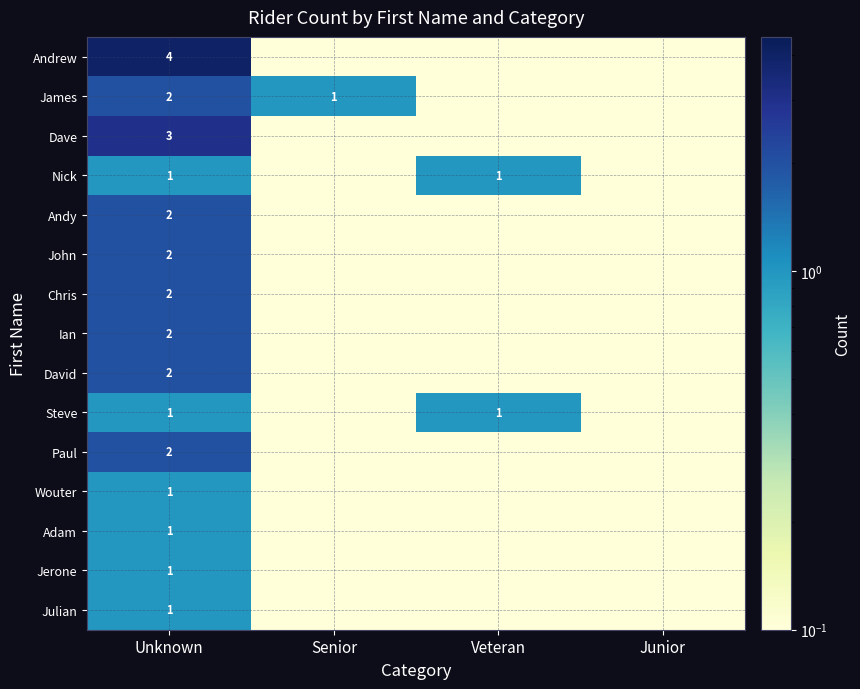

The Nick series shows 0.1 at Senior. True or false?

True